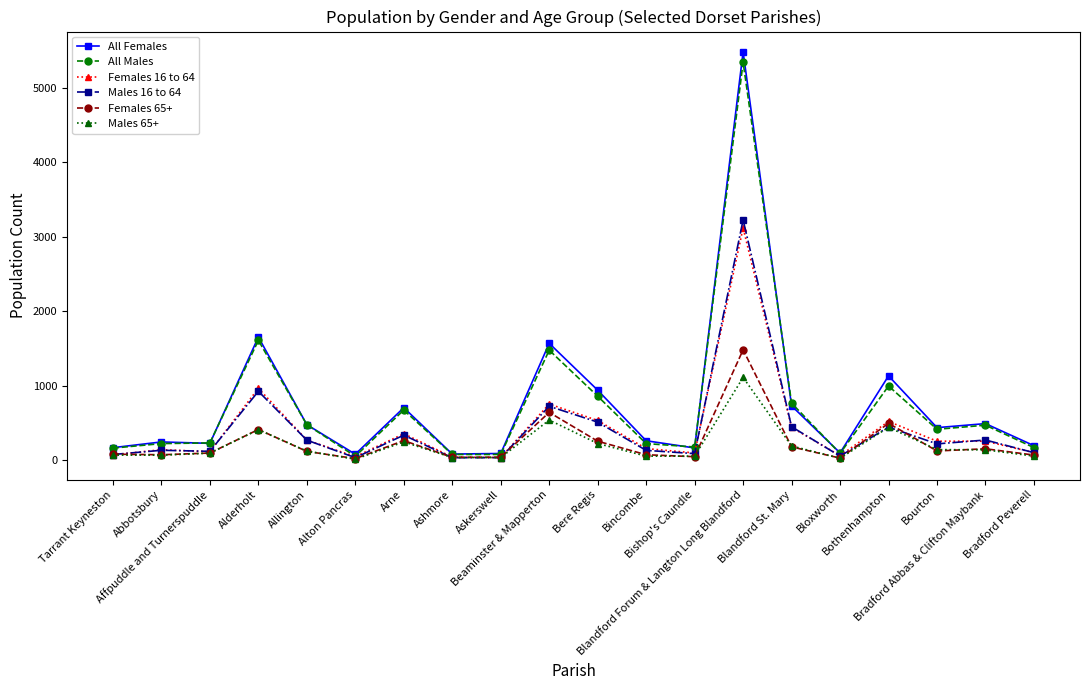

What are all the series names shown in the legend?

All Females, All Males, Females 16 to 64, Males 16 to 64, Females 65+, Males 65+